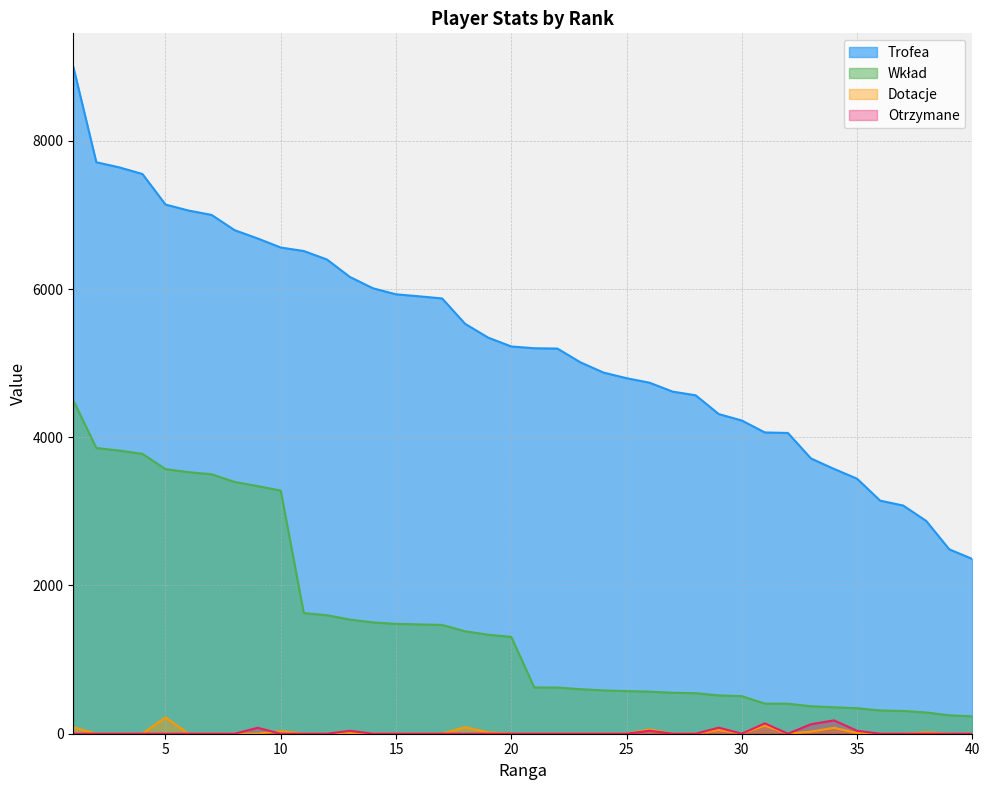

List the series in order of their peak value, lowest first.

Otrzymane, Dotacje, Wkład, Trofea